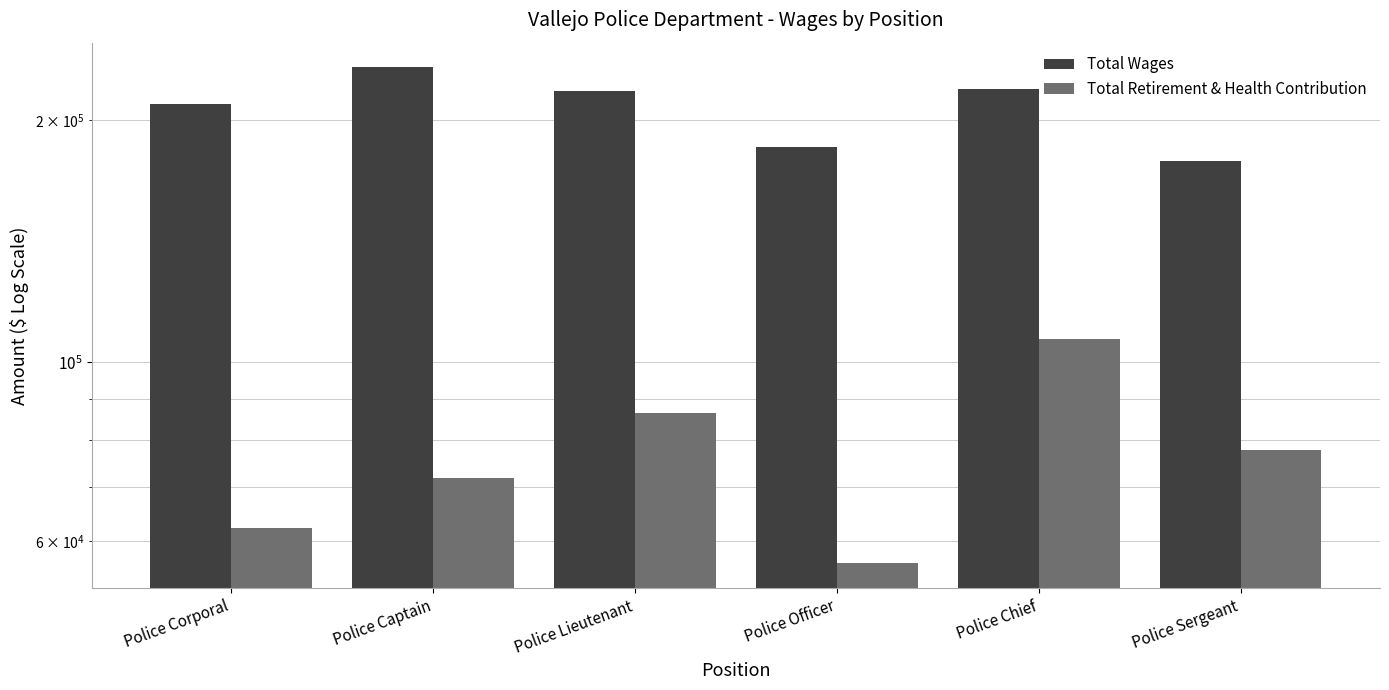

The Total Wages series shows 151574.5 at Police Captain. True or false?

False